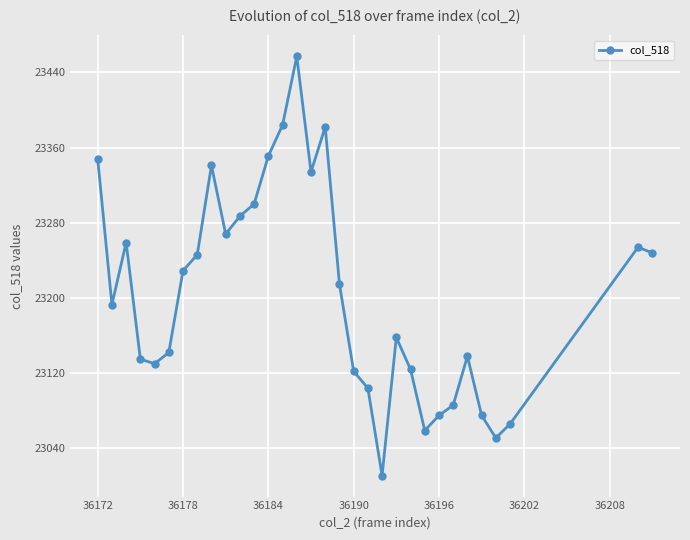

What is the sum of all values?

742572